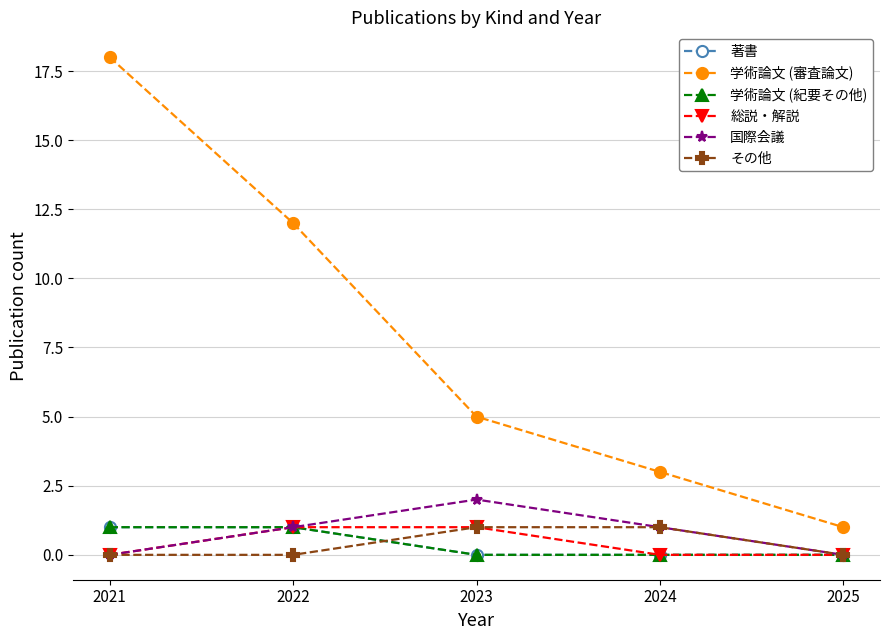

Reading left to right, what are all the values shown in this chart?

著書: 2021=1	2022=1	2023=0	2024=0	2025=0
学術論文 (審査論文): 2021=18	2022=12	2023=5	2024=3	2025=1
学術論文 (紀要その他): 2021=1	2022=1	2023=0	2024=0	2025=0
総説・解説: 2021=0	2022=1	2023=1	2024=0	2025=0
国際会議: 2021=0	2022=1	2023=2	2024=1	2025=0
その他: 2021=0	2022=0	2023=1	2024=1	2025=0